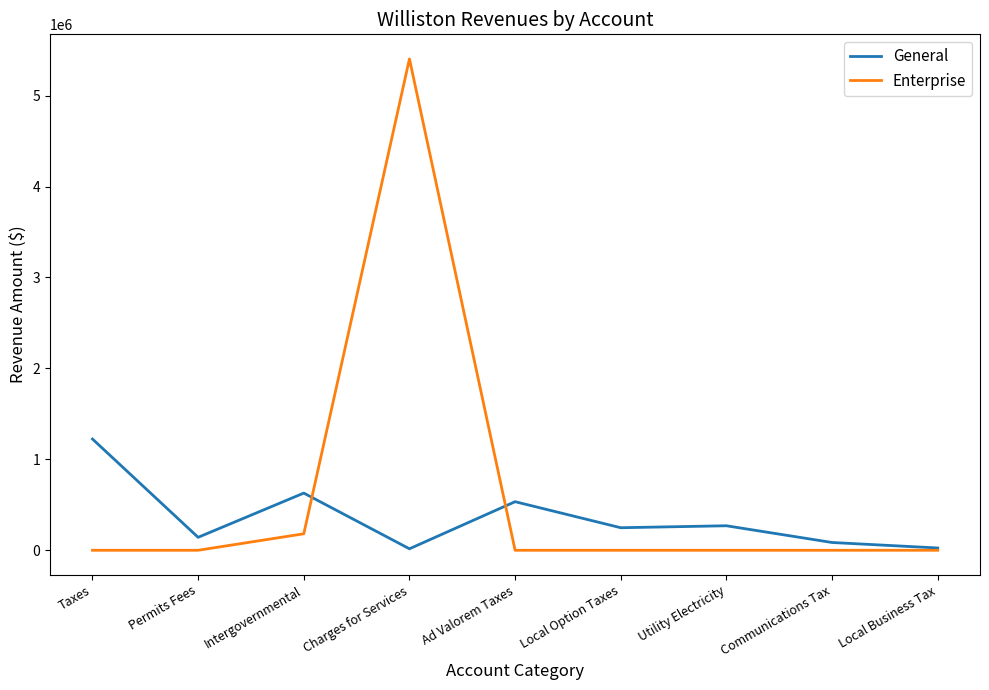

At which label does Enterprise reach its peak?

Charges for Services